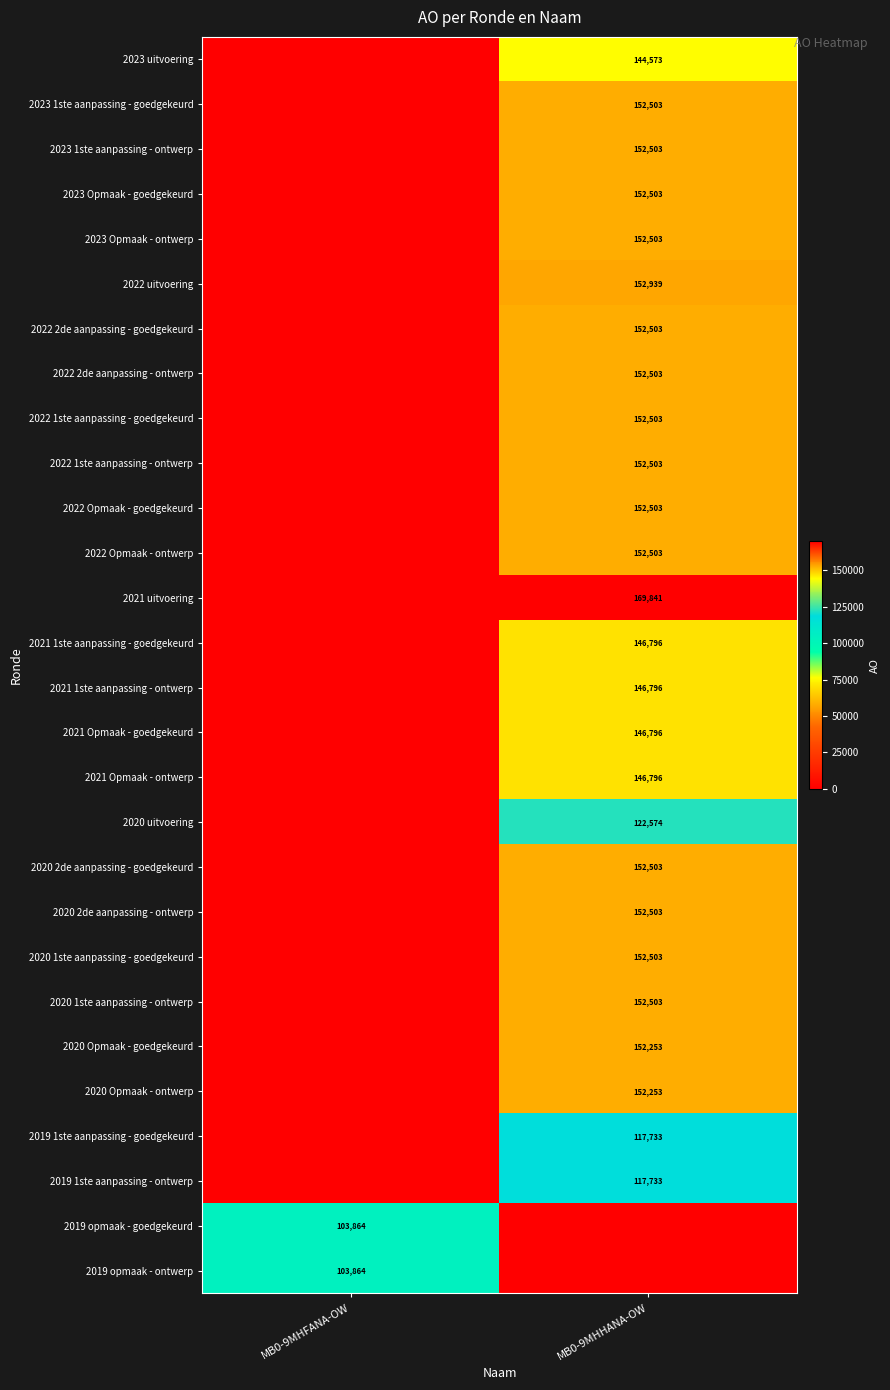

Which has a higher value, MB0-9MHFANA-OW or MB0-9MHHANA-OW?

MB0-9MHHANA-OW